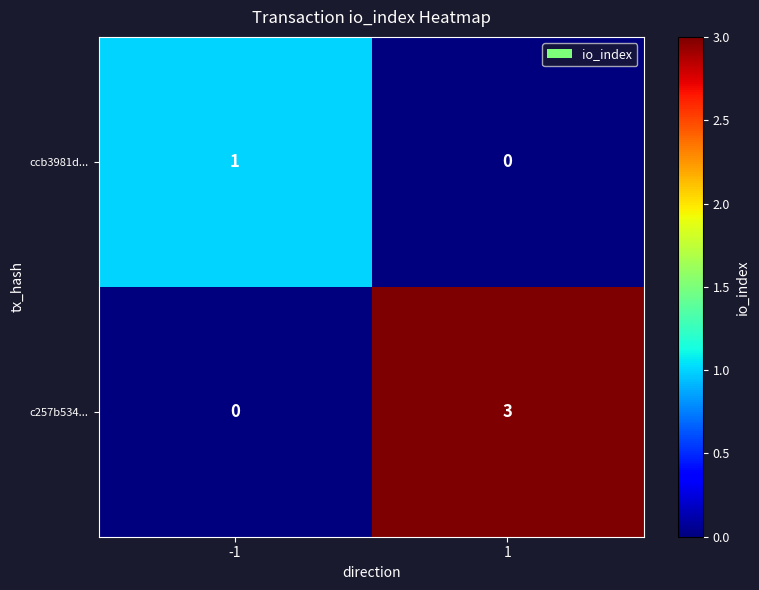

Rank the series by their maximum value, from lowest to highest.

ccb3981d..., c257b534...